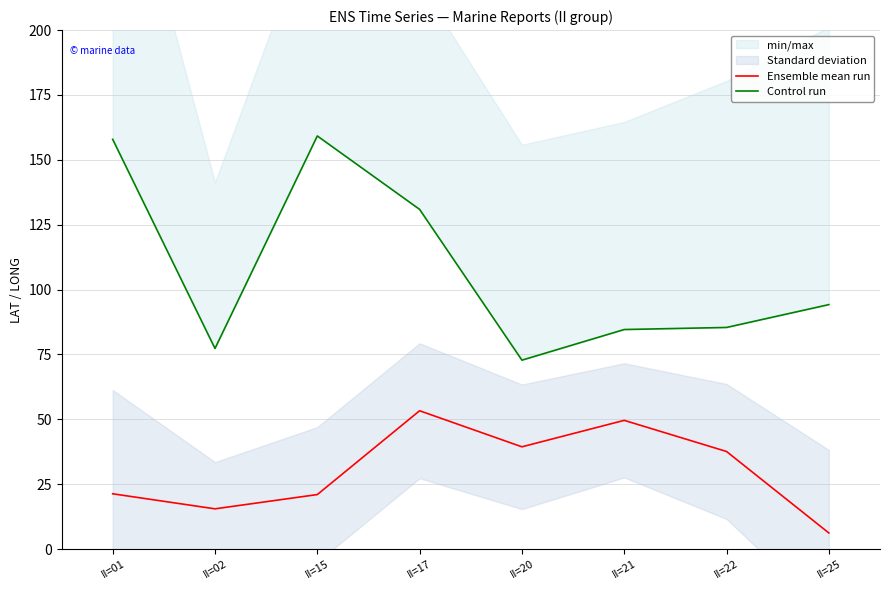

What is the lowest value of the Control run series?

72.8